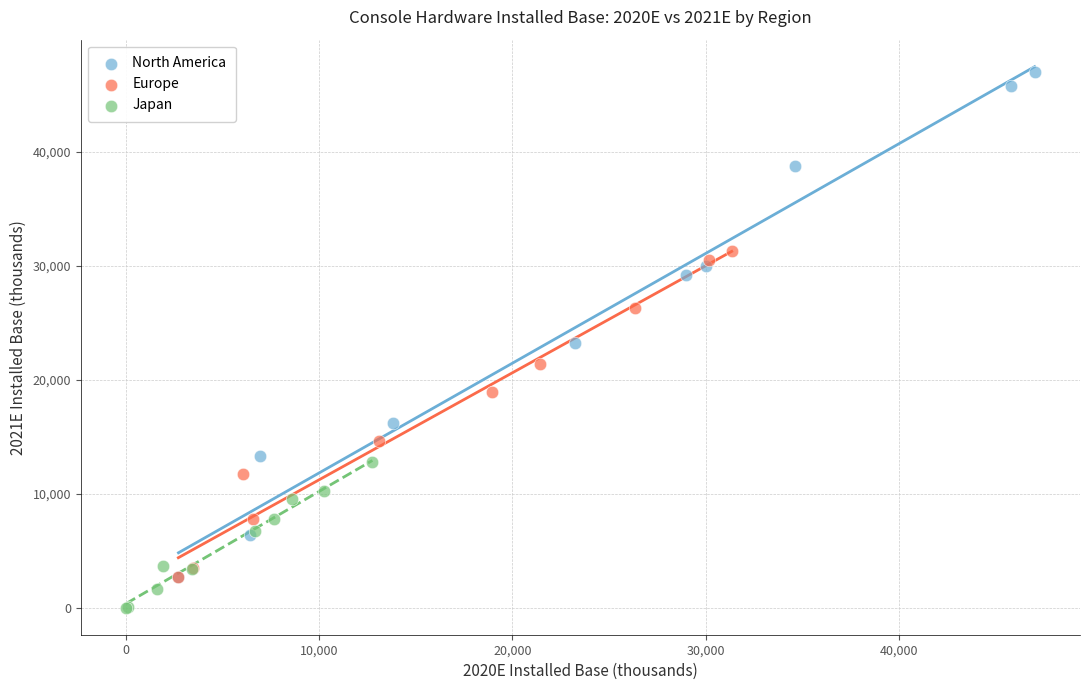

Which series has the largest Y range (max minus min)?

North America